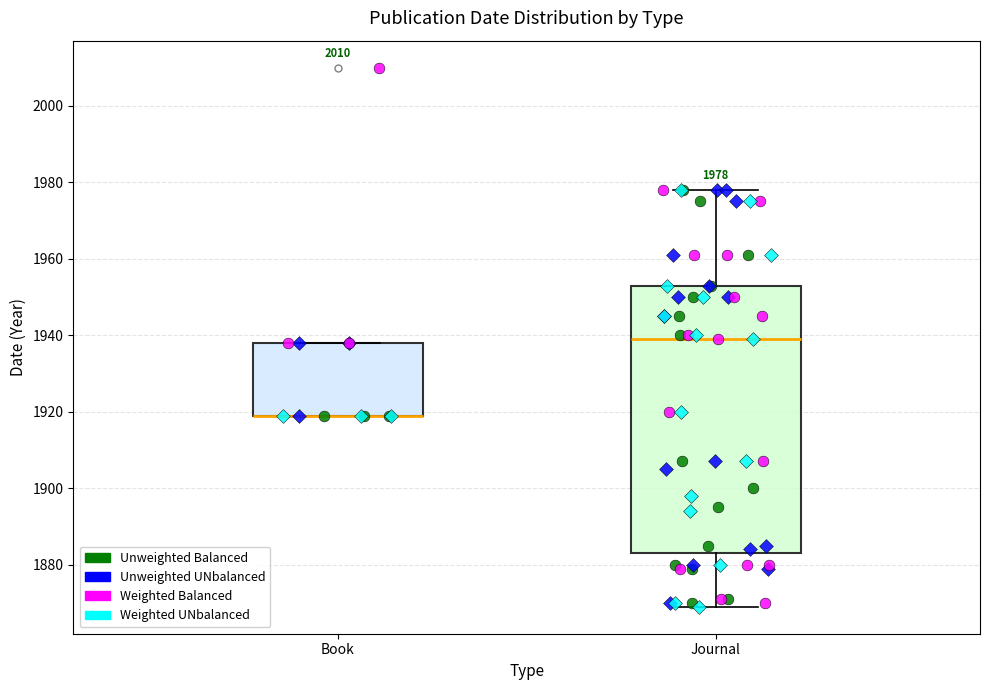

Comparing the boxes themselves (not the whiskers), which one is the tallest?

Journal